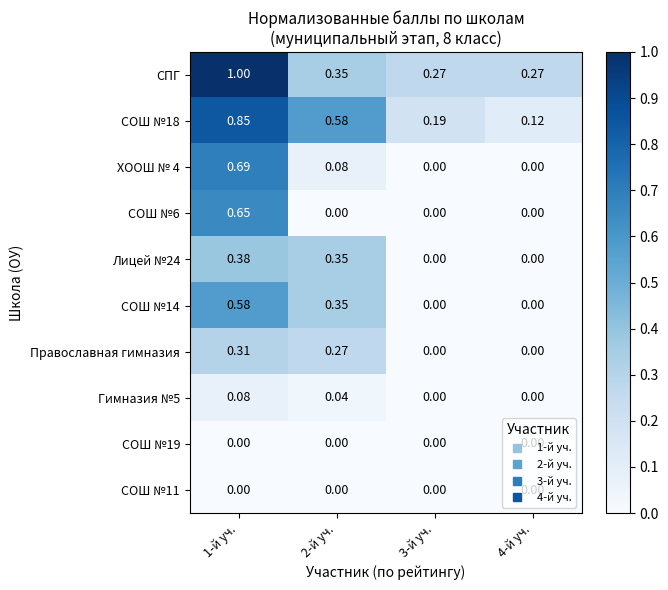

Is the value of СОШ №19 at 4-й уч. greater than the value of СПГ at 3-й уч.?

No